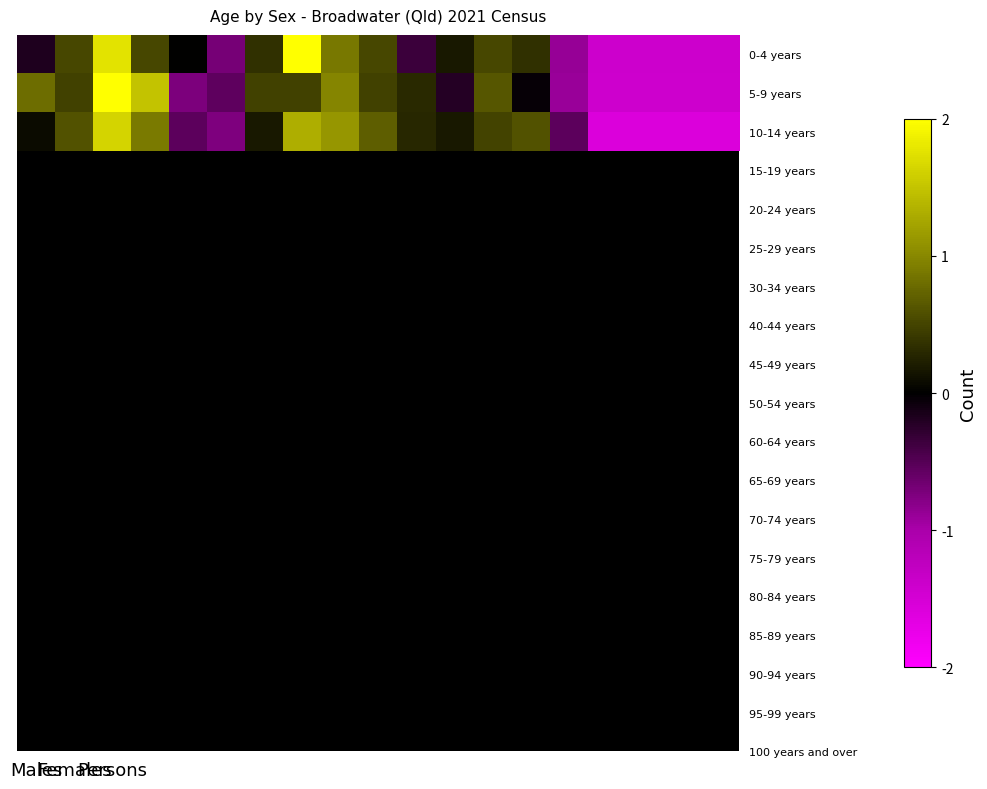

Which series has the largest total across all categories?

0-4 years